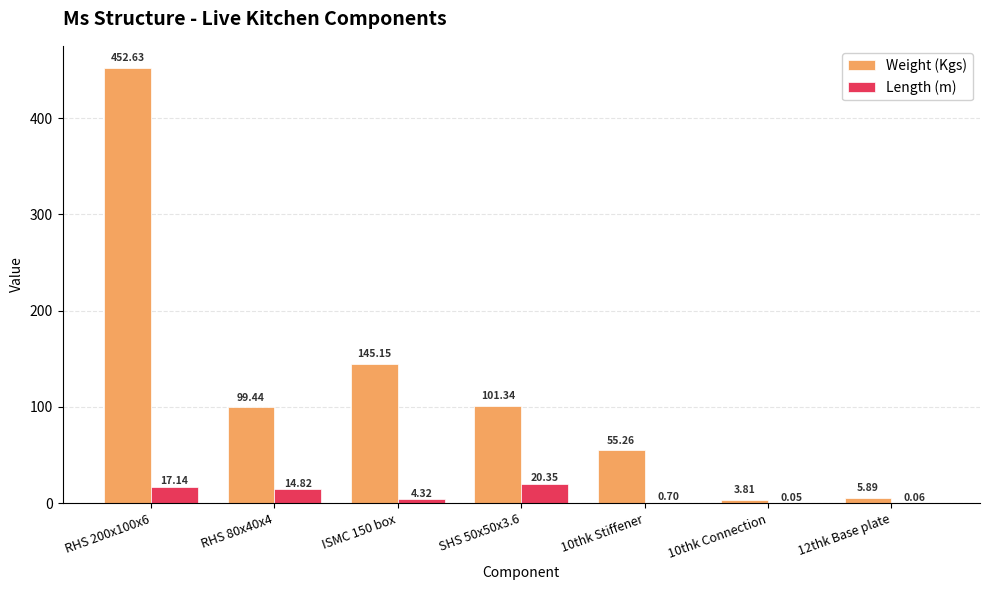

How many groups of bars are there?

7